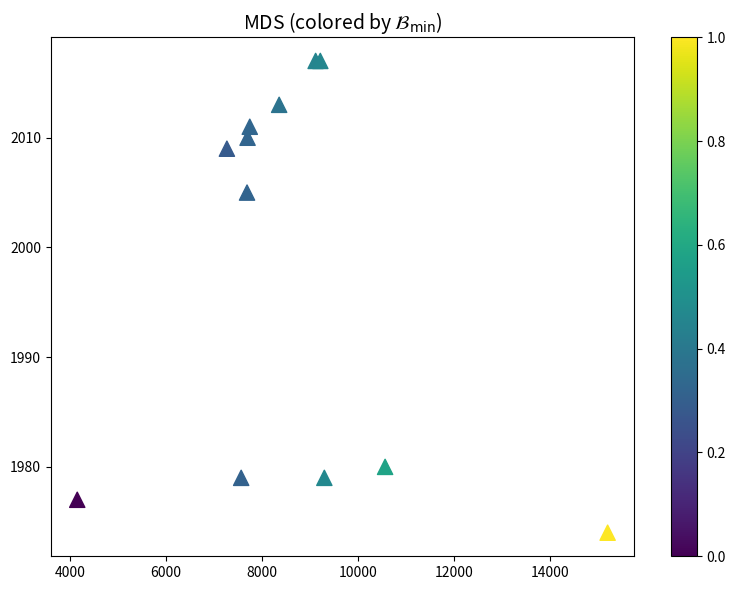

What Y value in the scatter plot is closest to 1995?

2005